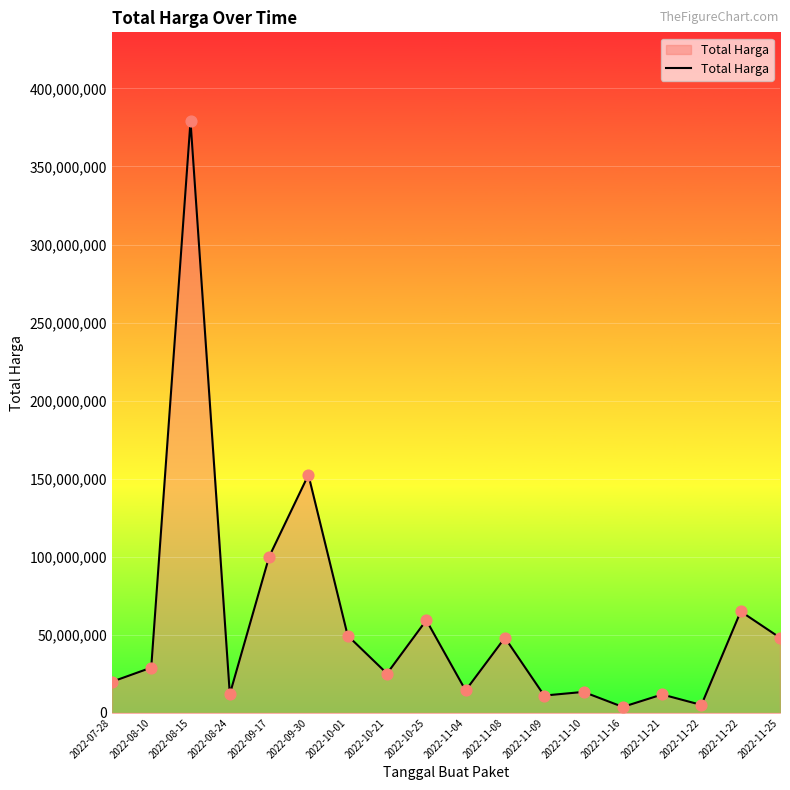

Is this an area chart (filled region under the line)?

Yes